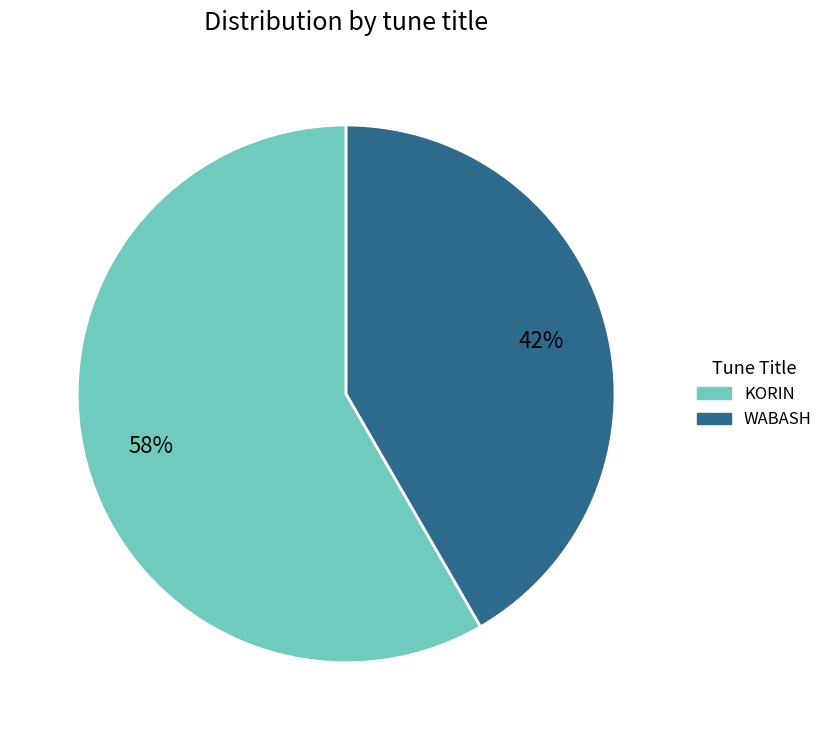

Rank the categories by value from lowest to highest.

WABASH, KORIN